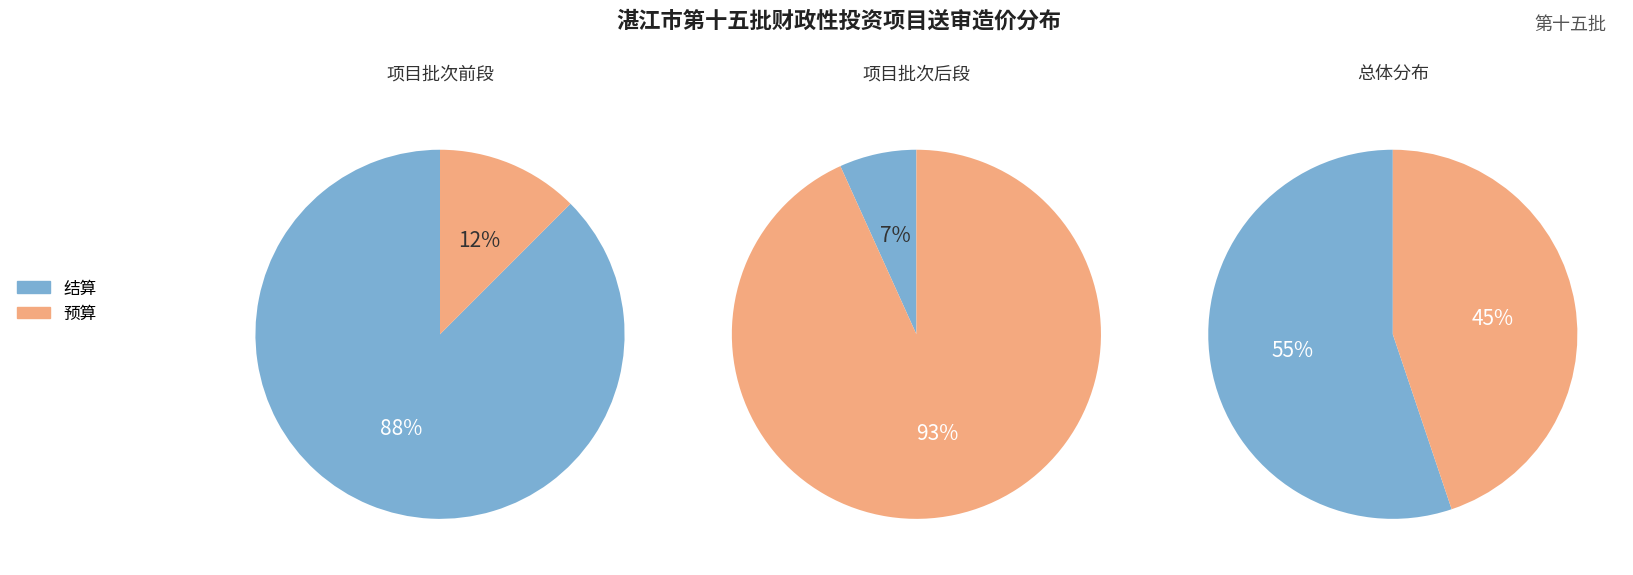

Is it true that 10 is 11% of the pie?

False